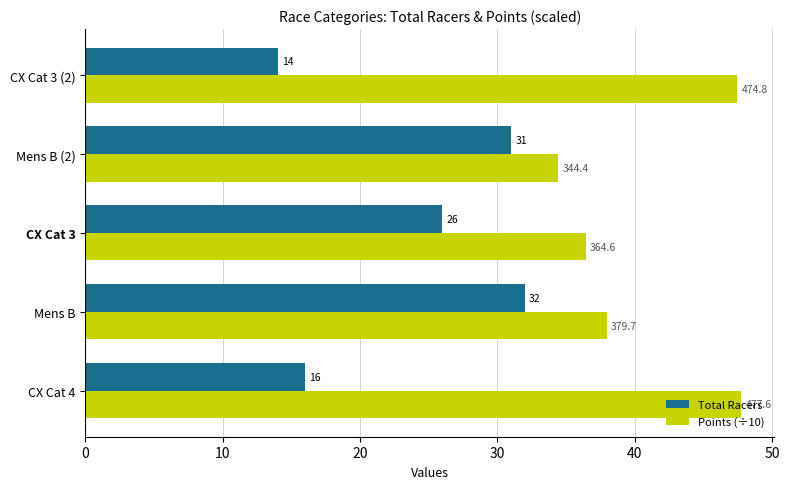

True or false: Points (÷10) has a value of 36.5 at CX Cat 3.

True